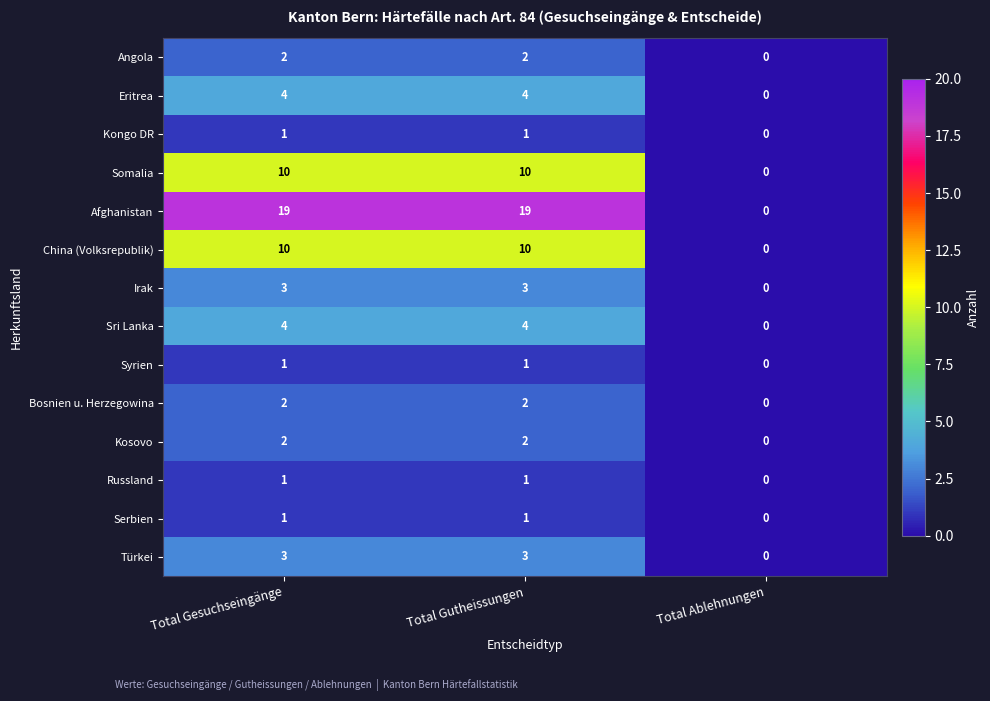

Is it true that Serbien equals 0 at Total Gutheissungen?

False